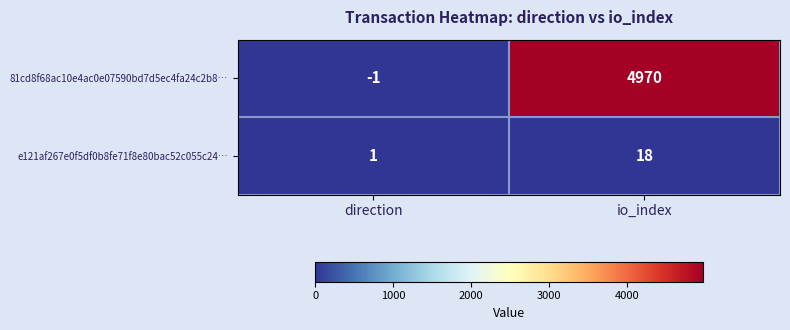

What is the difference between the maximum and minimum values in the 81cd8f68ac10e4ac0e07590bd7d5ec4fa24c2b8… series?

4971